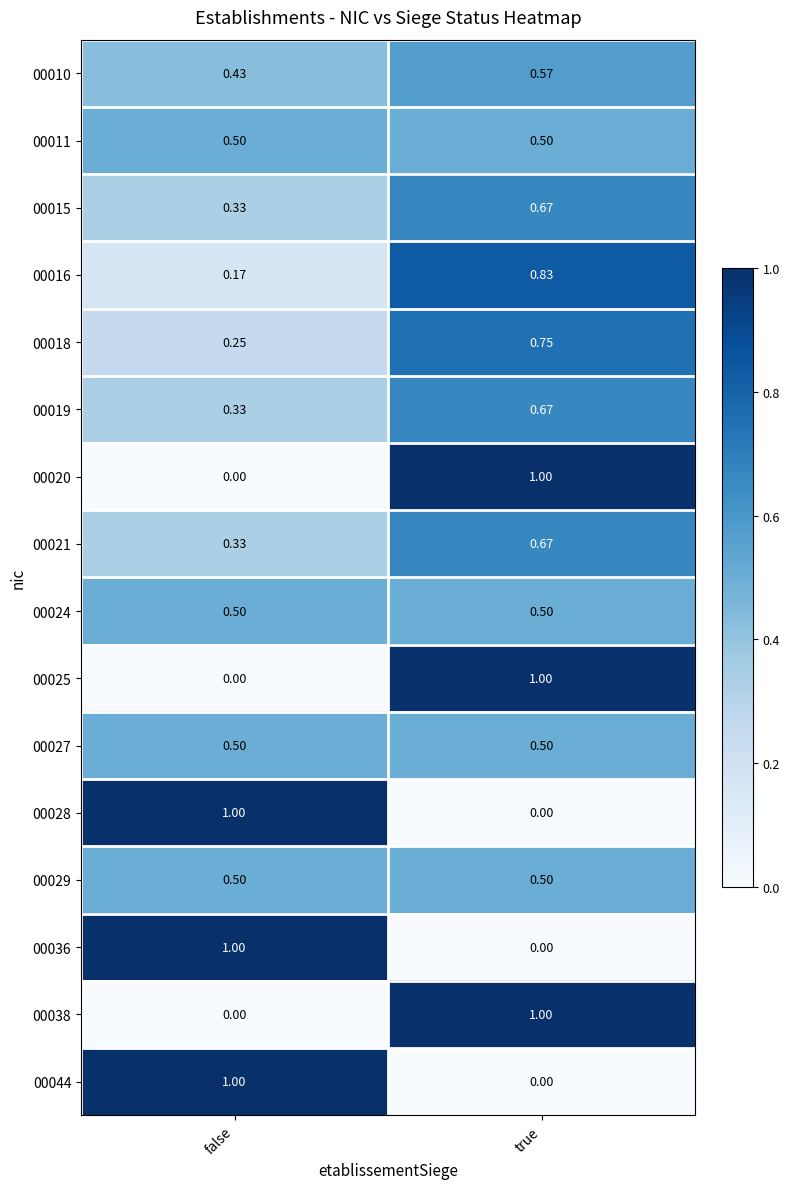

At which category is the sum across all series the highest?

true